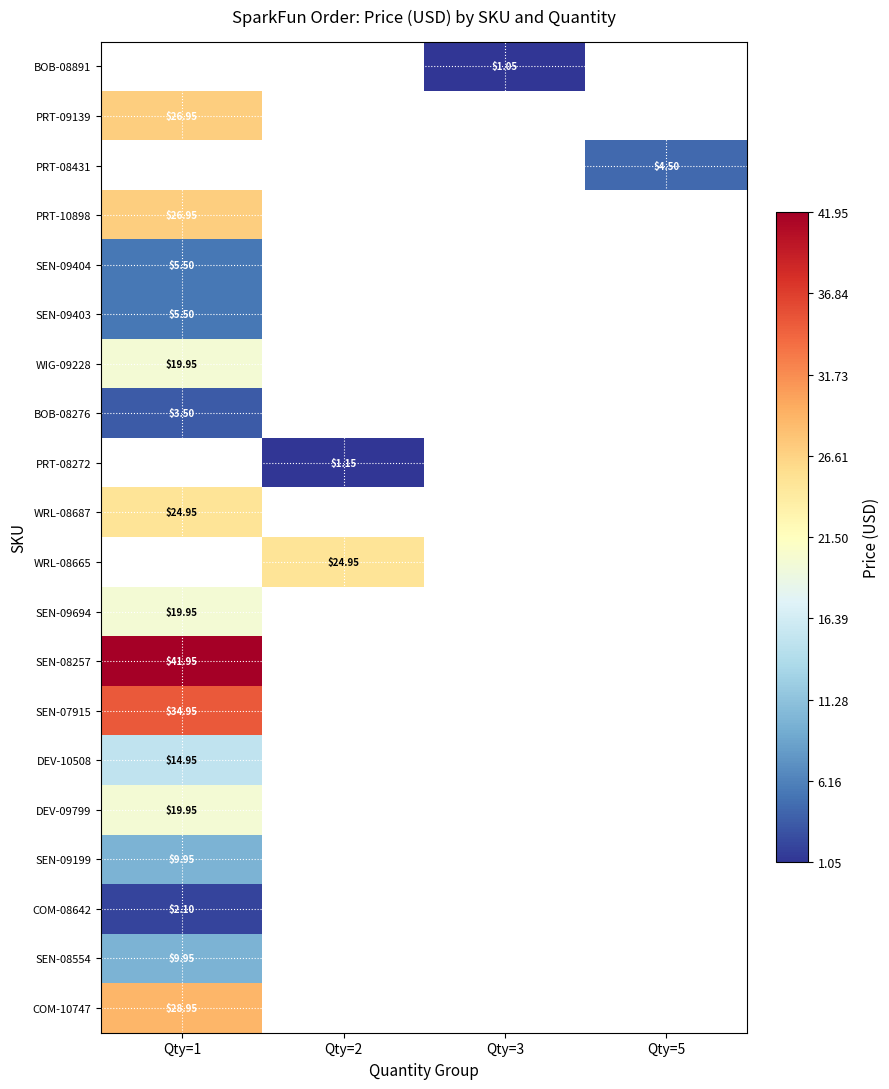

Which label corresponds to the smallest value in the chart?

Qty=3